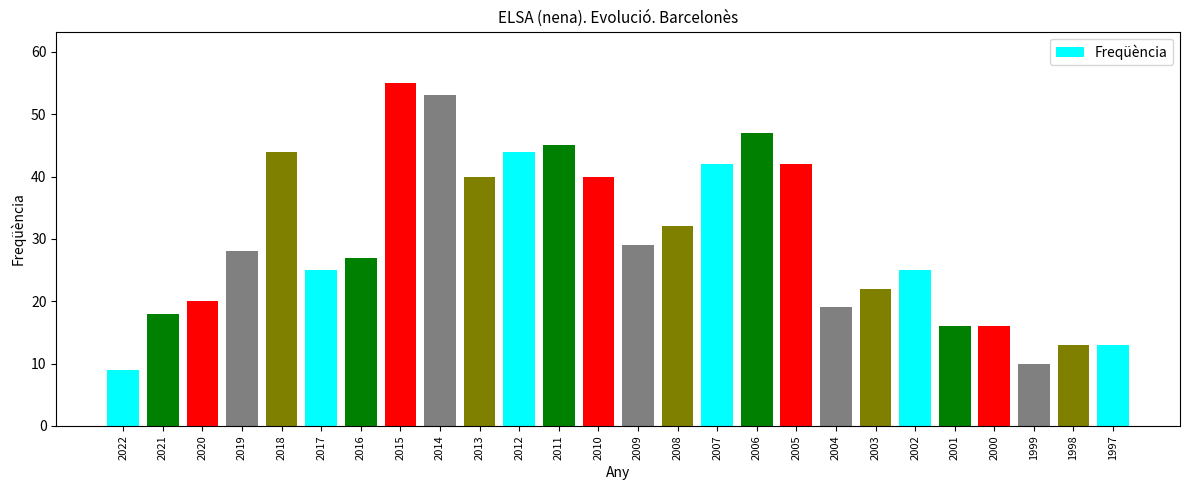

Reading left to right, transcribe all the data shown in this chart.

9	18	20	28	44	25	27	55	53	40	44	45	40	29	32	42	47	42	19	22	25	16	16	10	13	13